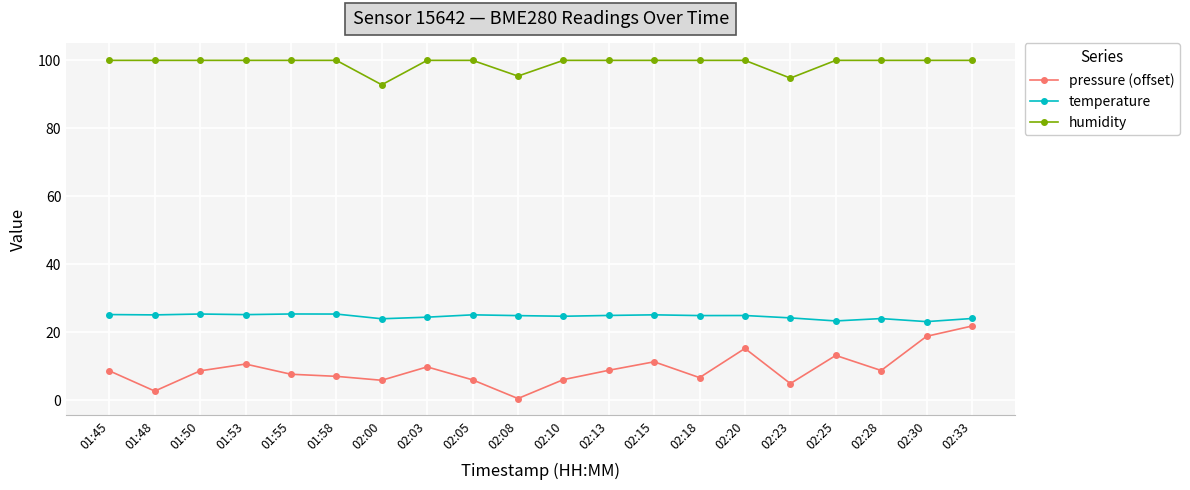

List the series in order of their overall mean, highest first.

humidity, temperature, pressure (offset)